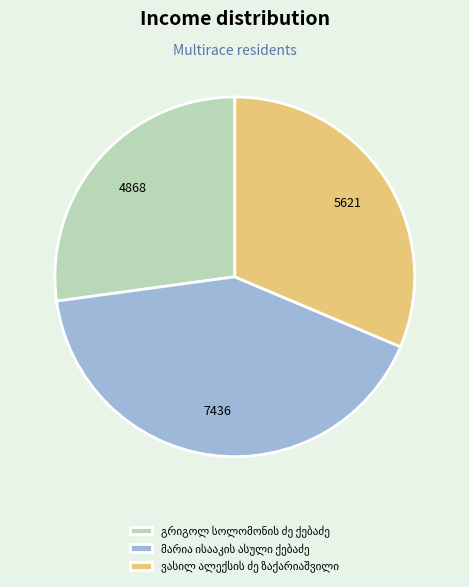

How many segments does this pie chart have?

3